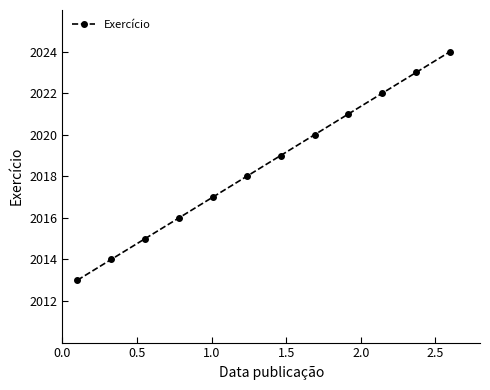

True or false: there are more than 0 points higher than both neighbors.

False